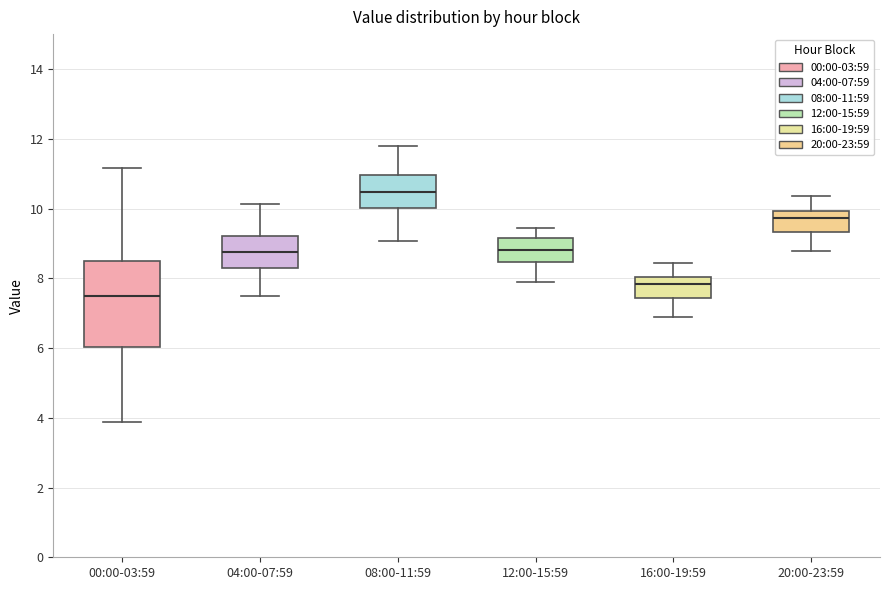

Reading left to right, read every box against the y-axis: the position of its median line, the range the box covers, and the ends of its whiskers. The values are not printed on the chart, so give them approximately, as read against the axis.

00:00-03:59: median 7.4, box 6.0 to 8.6, whiskers 3.8 to 11.2
04:00-07:59: median 8.8, box 8.2 to 9.2, whiskers 7.4 to 10.2
08:00-11:59: median 10.4, box 10.0 to 11.0, whiskers 9.0 to 11.8
12:00-15:59: median 8.8, box 8.4 to 9.2, whiskers 7.8 to 9.4
16:00-19:59: median 7.8, box 7.4 to 8.0, whiskers 6.8 to 8.4
20:00-23:59: median 9.8, box 9.4 to 10.0, whiskers 8.8 to 10.4